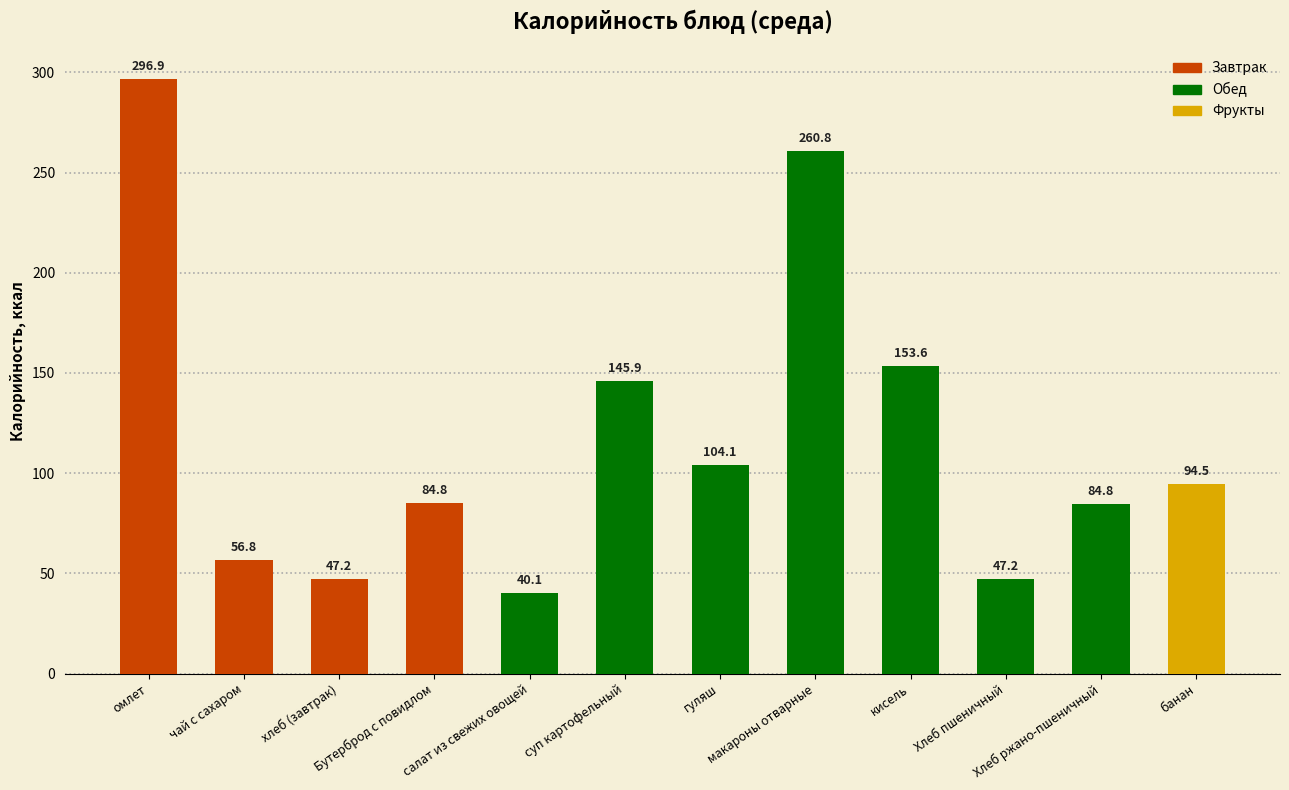

The chart shows a value of 231.4 at суп картофельный. True or false?

False